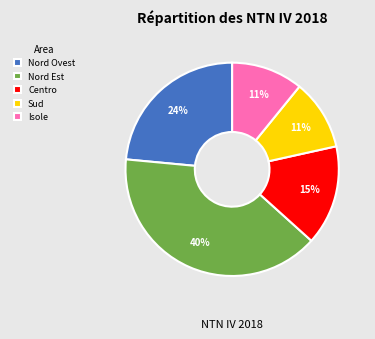

To the nearest percent, what percentage of the pie is Nord Est?

40%